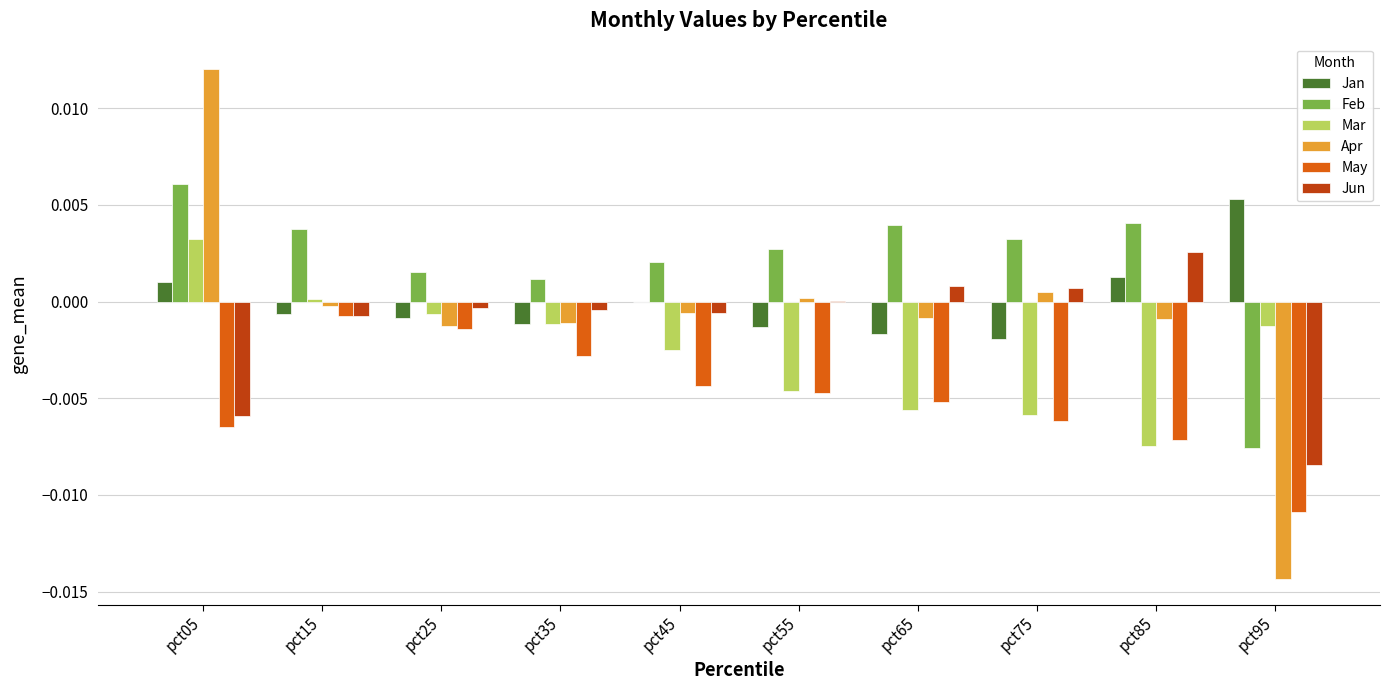

True or false: Jun has a value of 0.0 at pct85.

True